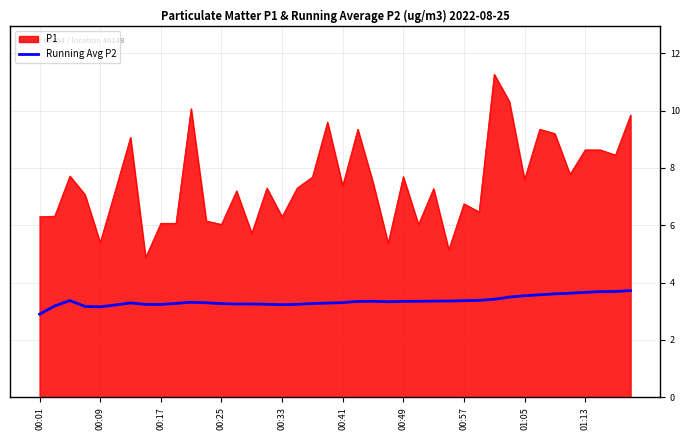

What is the minimum value shown in the chart?

2.9